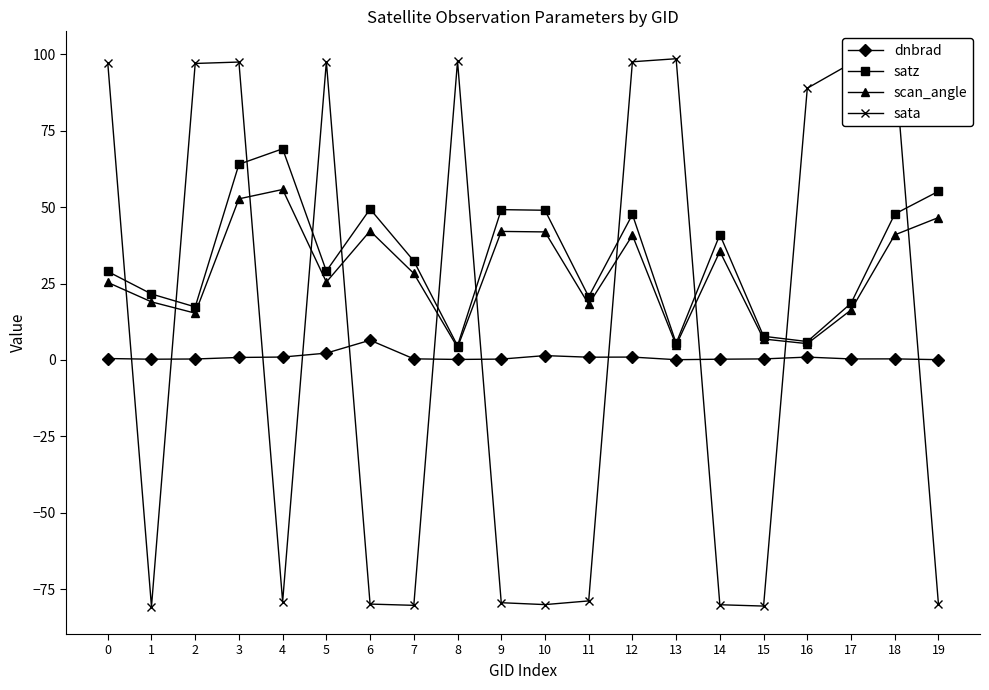

In satz, how many points are lower than both neighbors (excluding endpoints)?

6